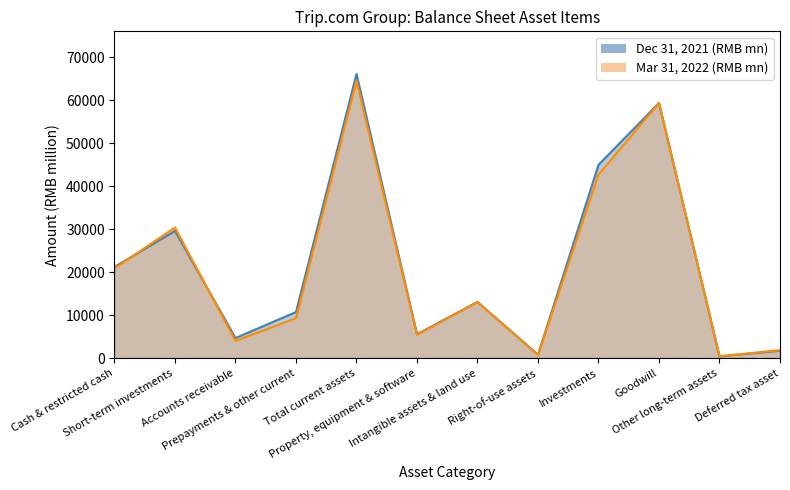

What position from the right is Accounts receivable?

10